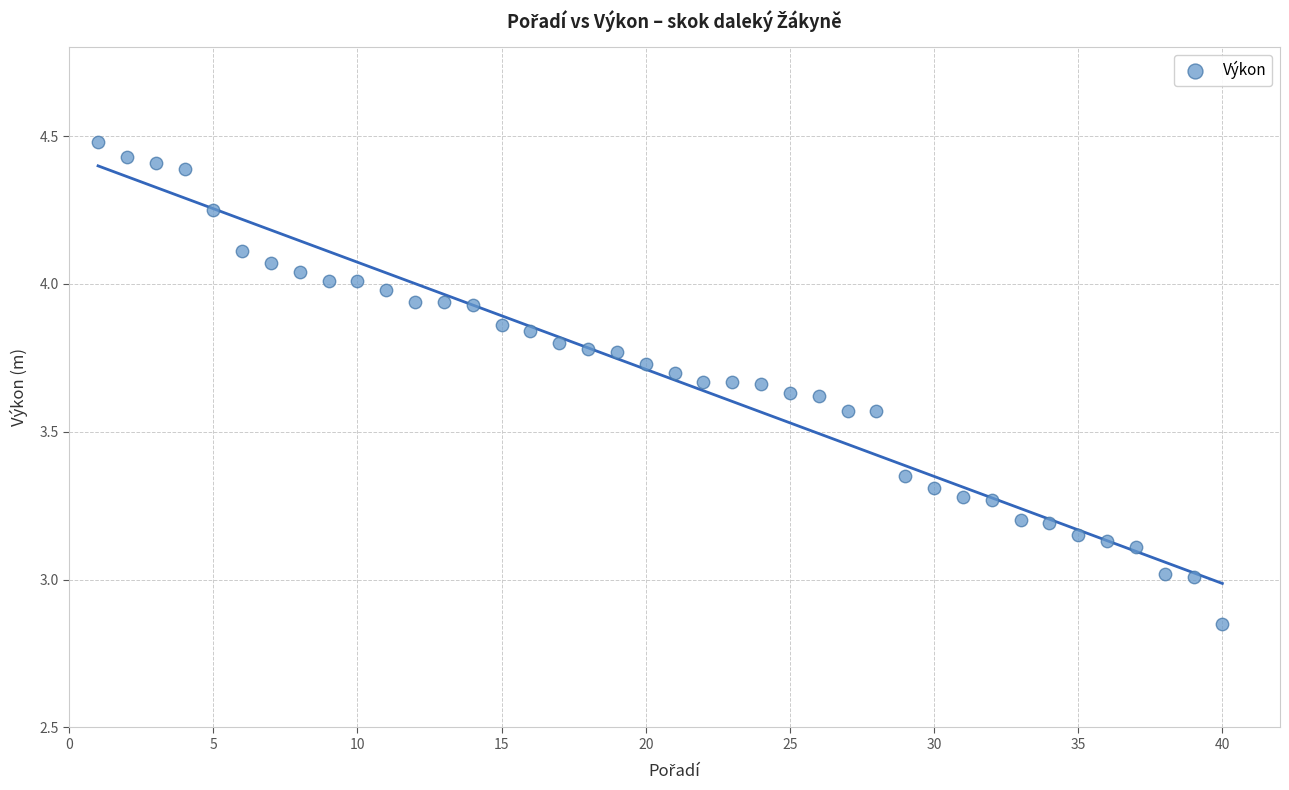

What is the range of Y values (max minus min)?

1.6